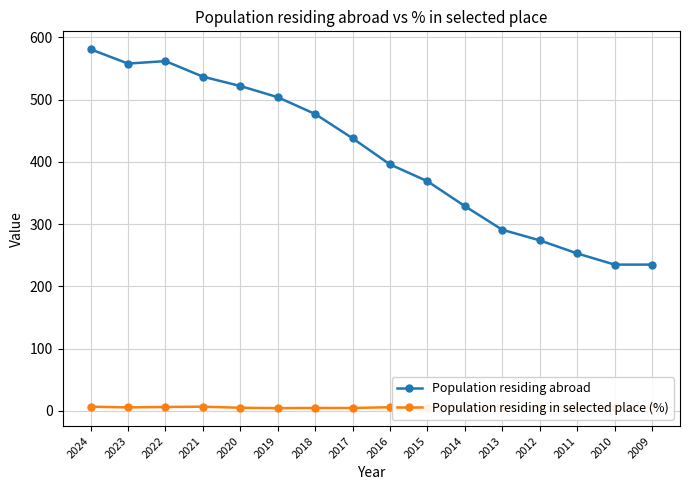

Read the Population residing in selected place (%) value at 2012.

7.3